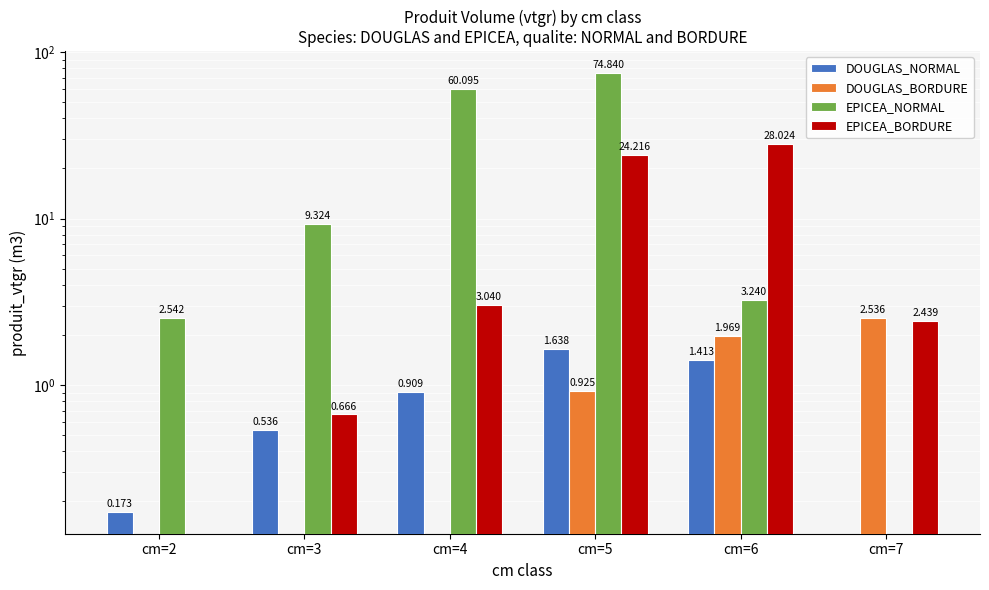

What is the value of the EPICEA_BORDURE bar at the 3rd from the left?

3.0